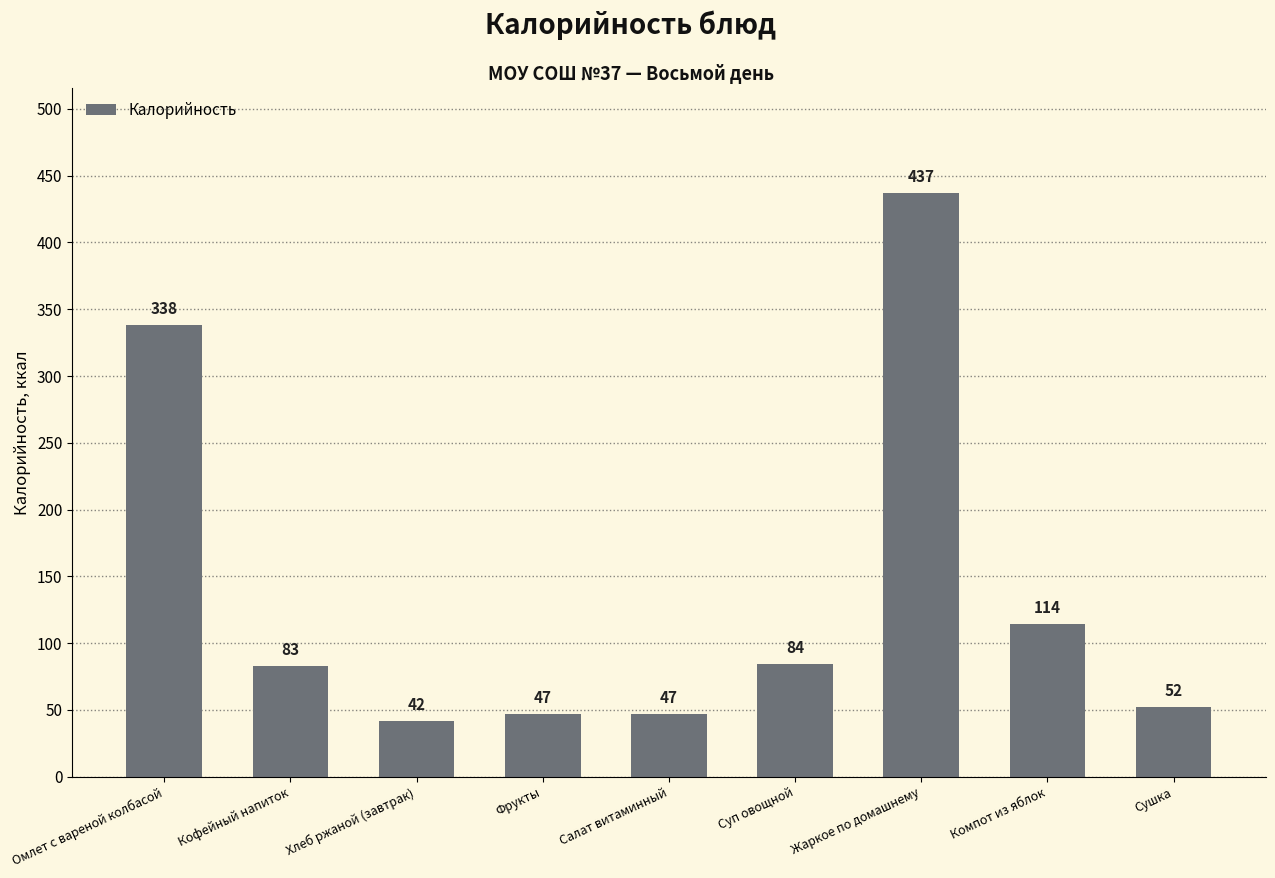

Where is the data nearest to the value 239?

Омлет с вареной колбасой